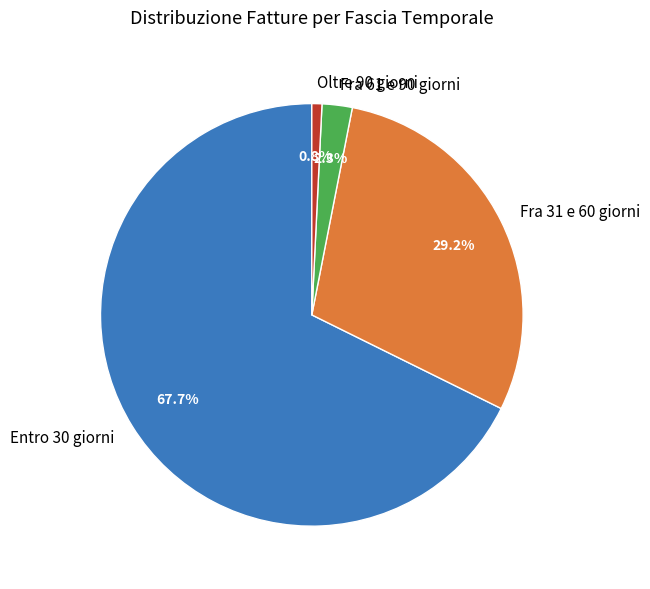

What is the smallest slice in the pie chart?

Oltre 90 giorni